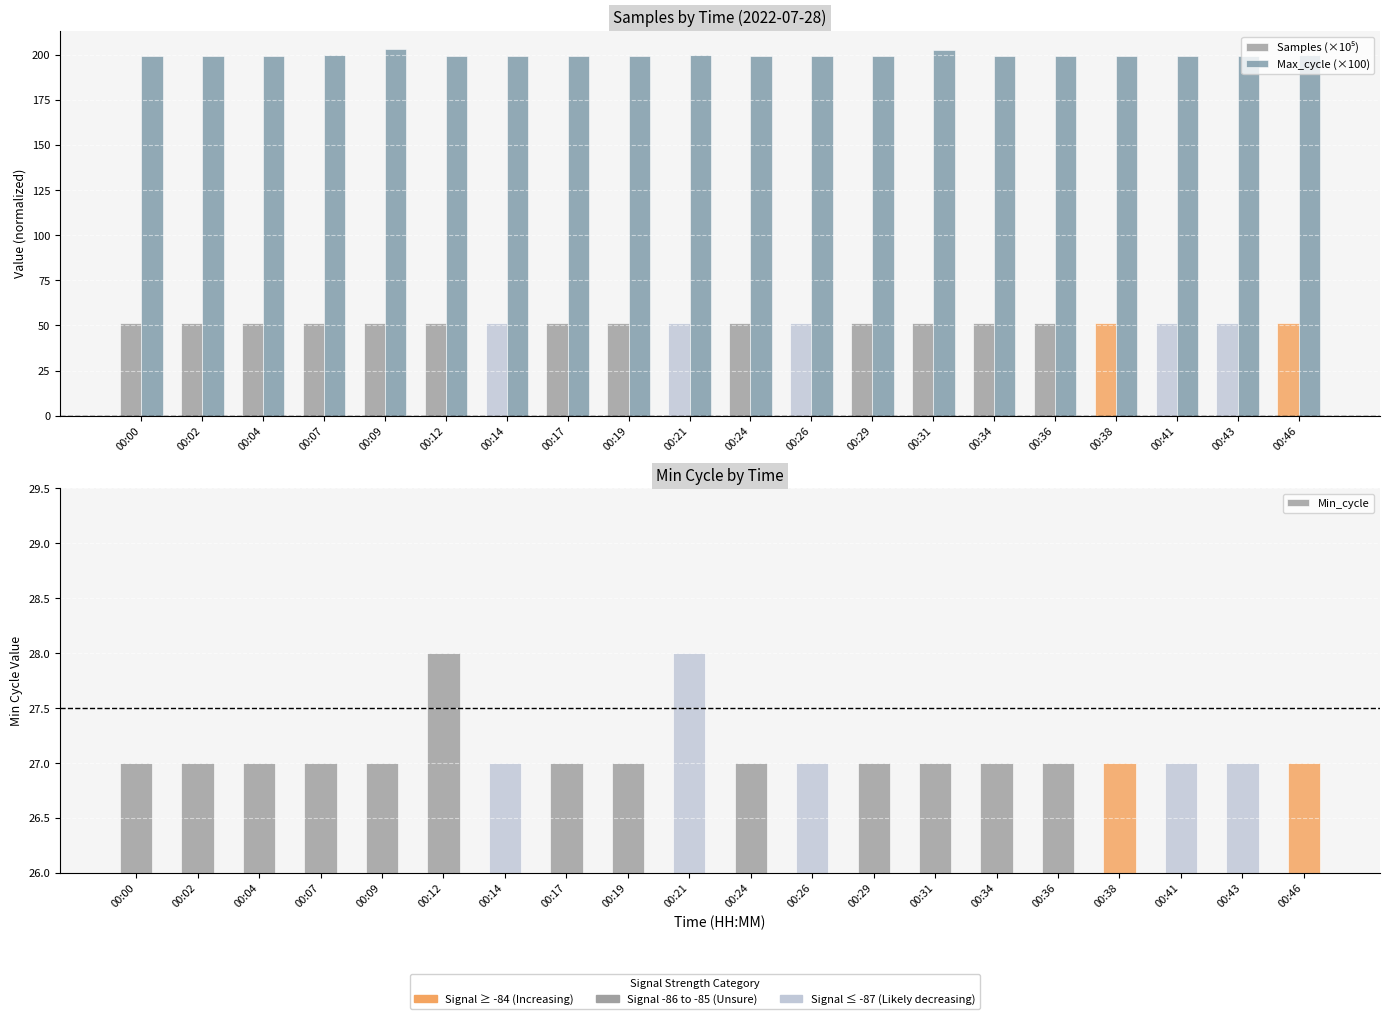

How many Samples (×10⁵) values are between 51 and 52?

20